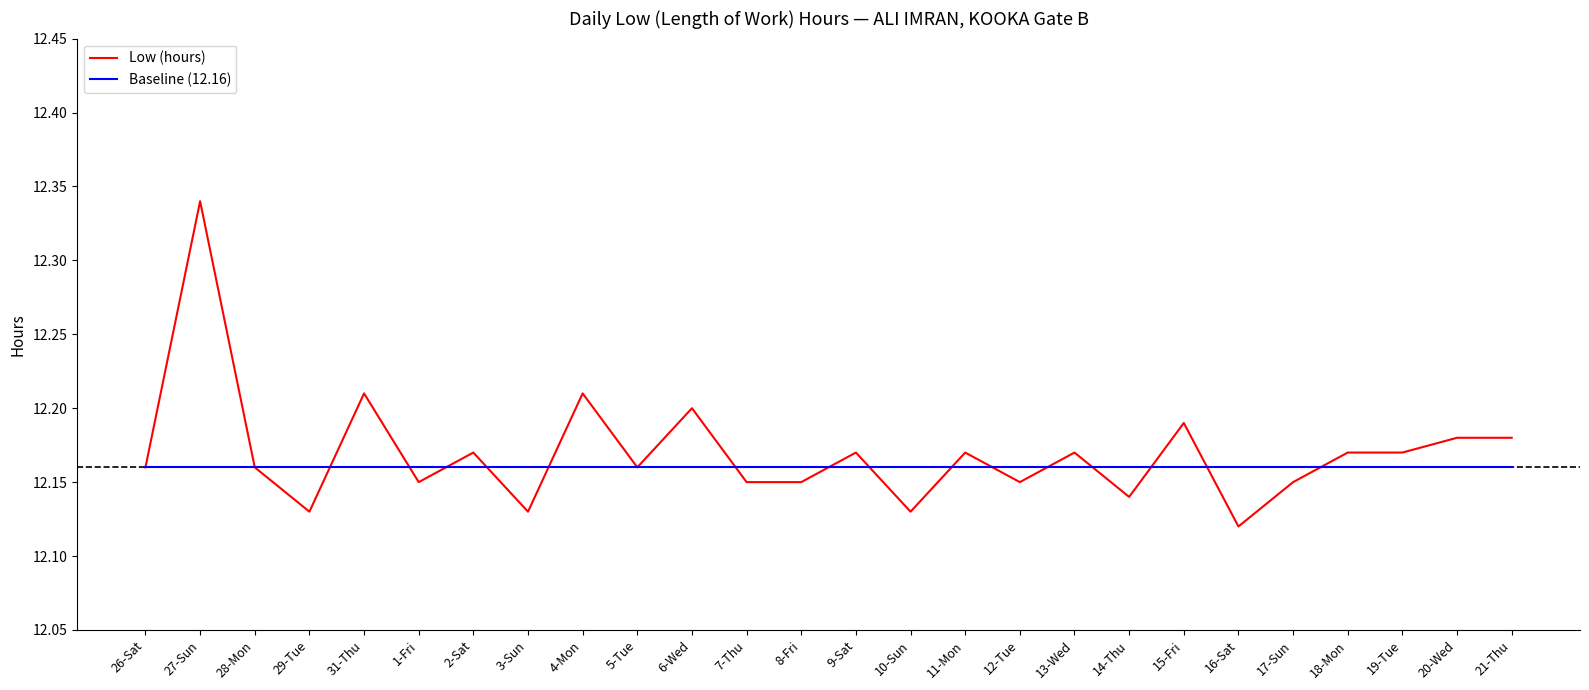

Rank the series by their maximum value, from highest to lowest.

Low (hours), Baseline (12.16)